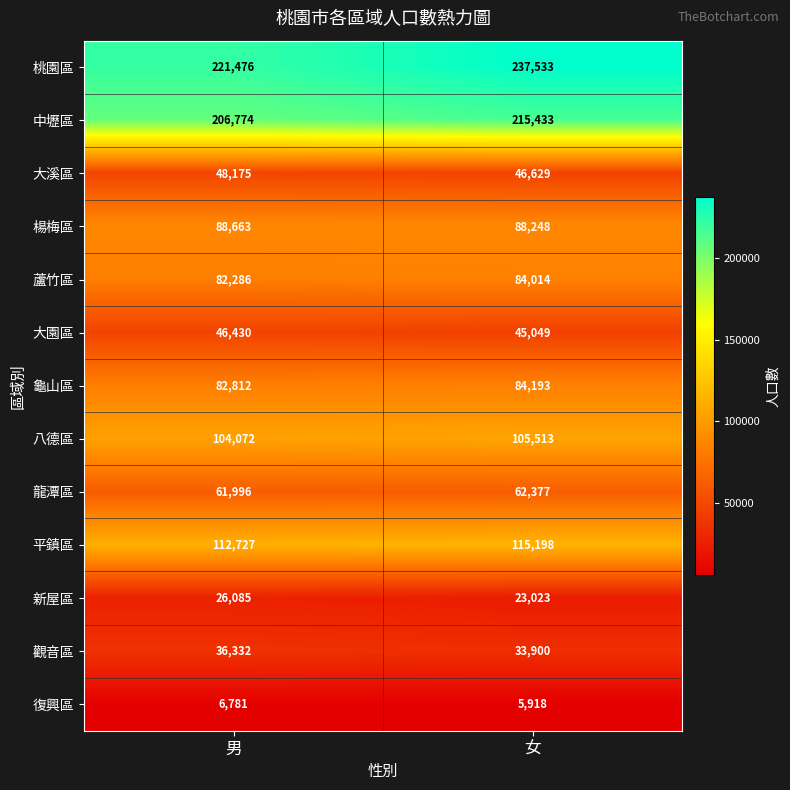

Rank the series at 女 from highest to lowest value.

桃園區, 中壢區, 平鎮區, 八德區, 楊梅區, 龜山區, 蘆竹區, 龍潭區, 大溪區, 大園區, 觀音區, 新屋區, 復興區